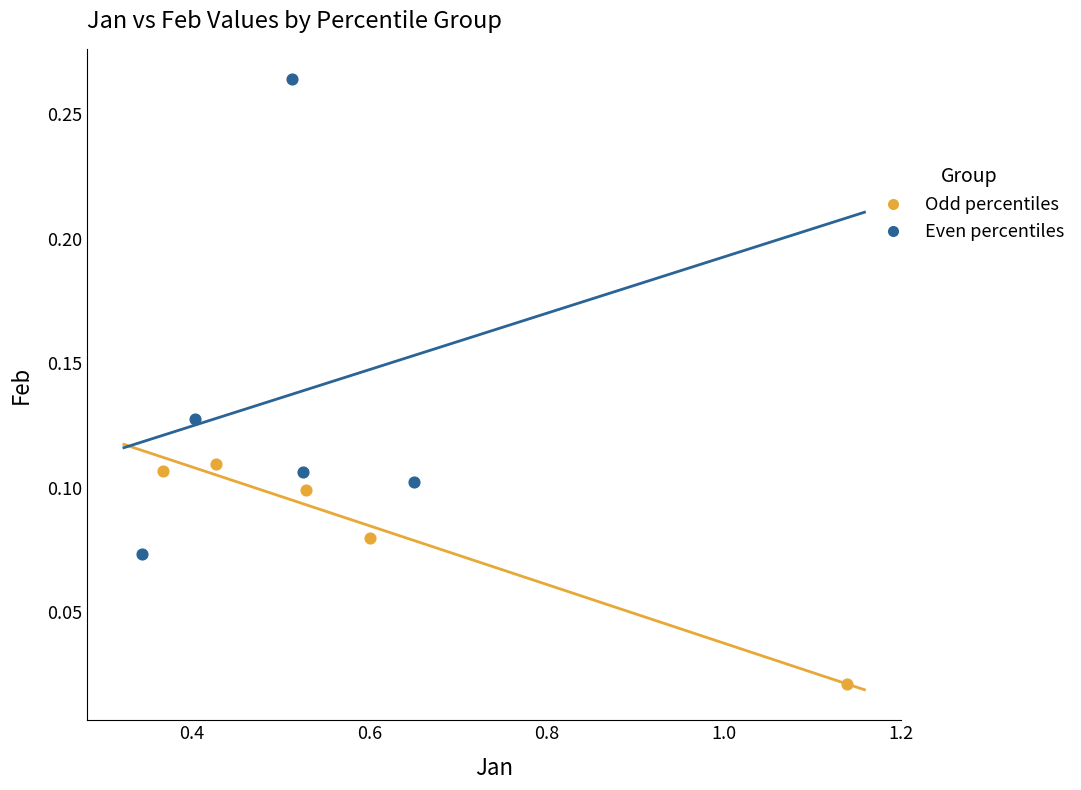

What are all the series names shown in the legend?

Odd percentiles, Even percentiles